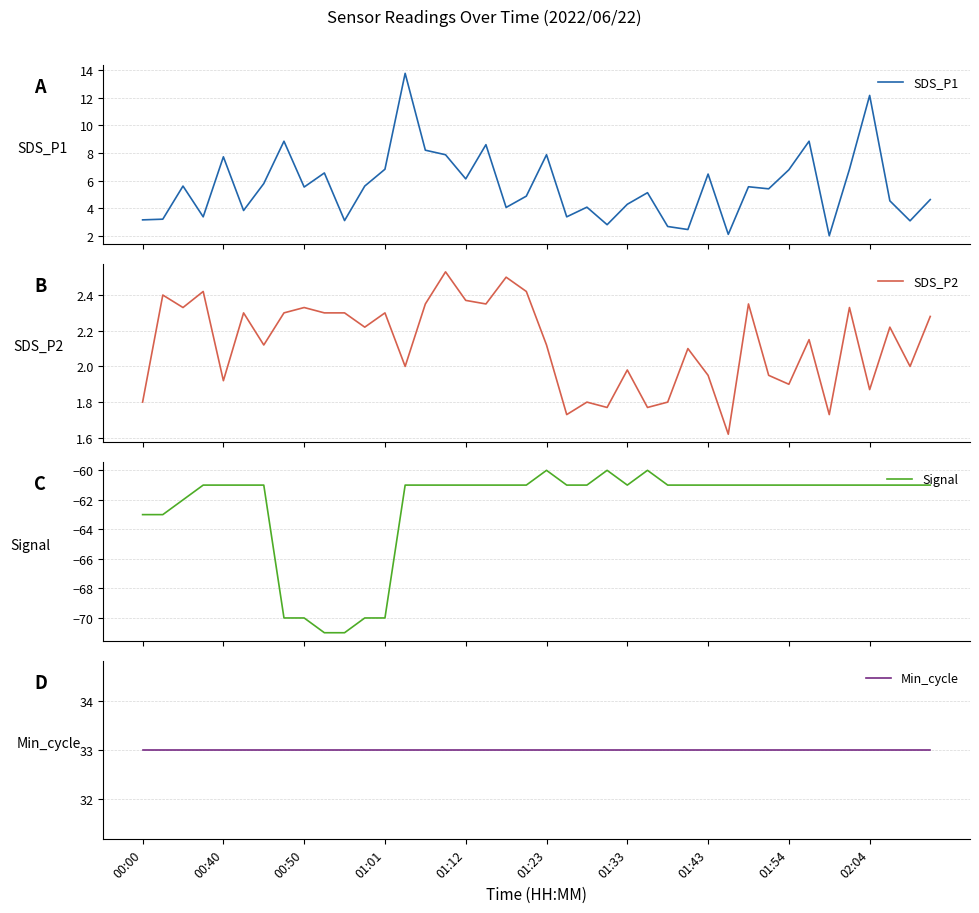

At 00:50, list the series in order from smallest to largest.

Signal, SDS_P2, SDS_P1, Min_cycle